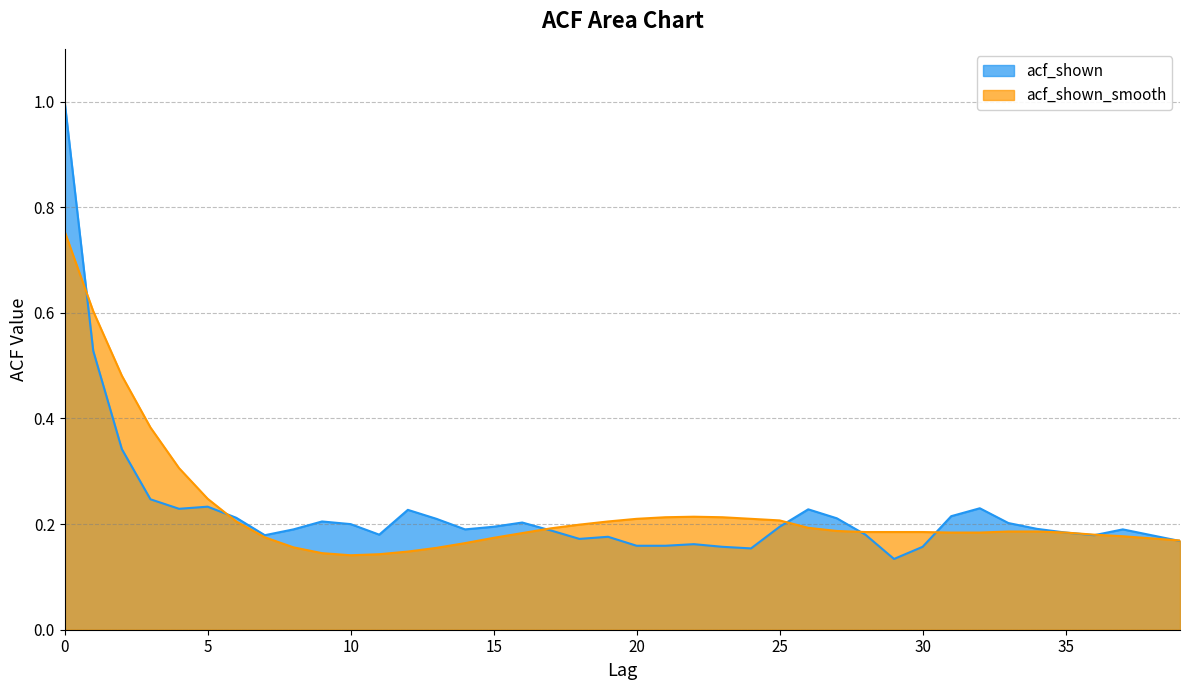

What is the value of the acf_shown_smooth point at the 25th from the left?

0.2